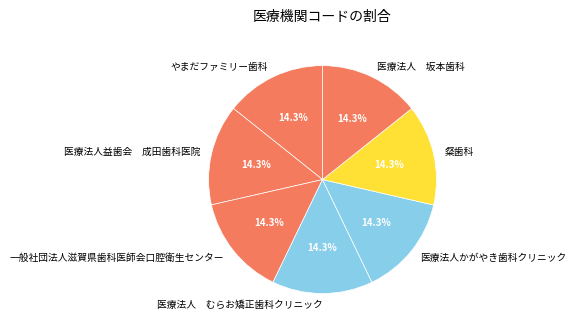

What is the total percentage of 医療法人かがやき歯科クリニック and 粲歯科?

28.6%